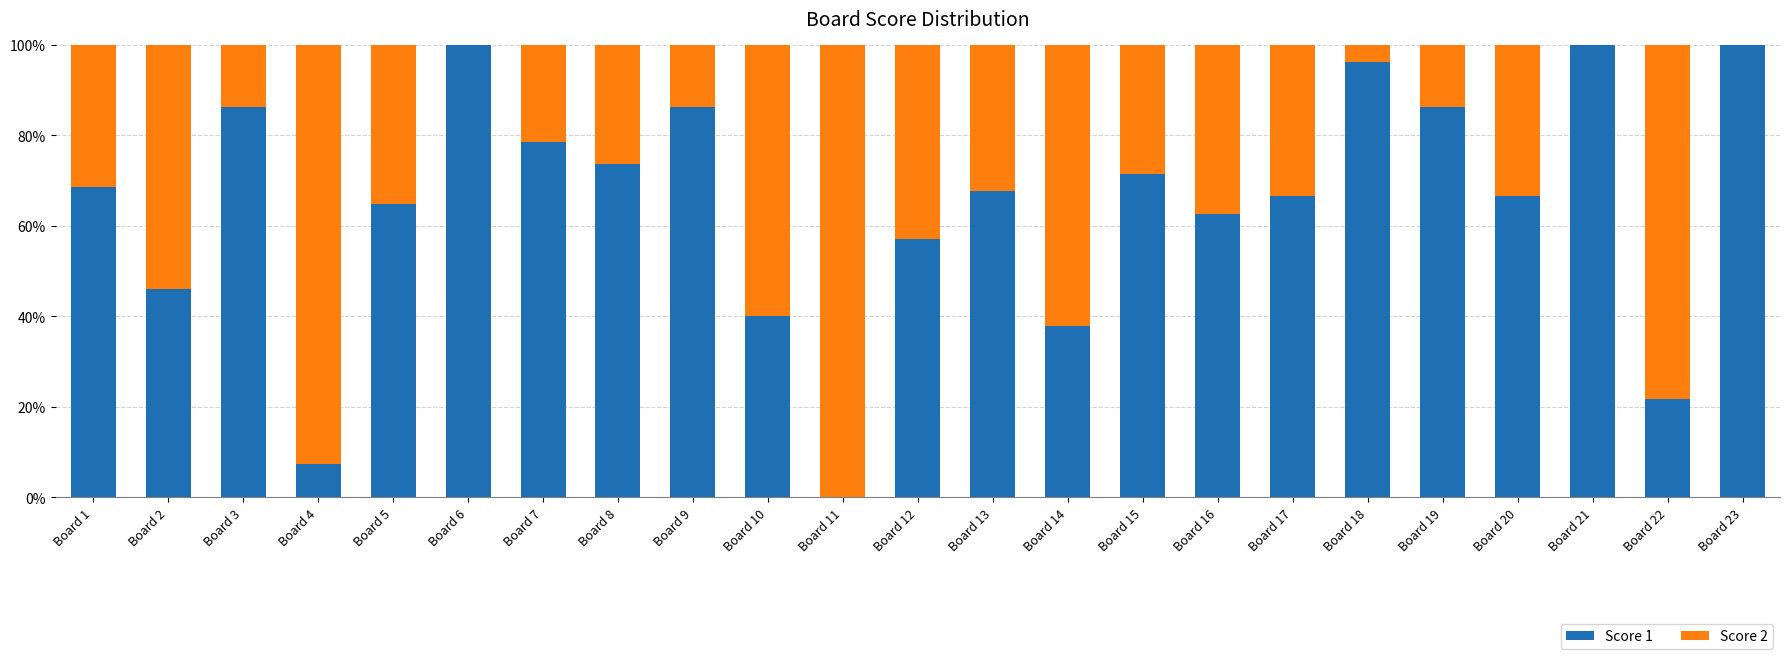

Does the chart contain stacked bars?

Yes